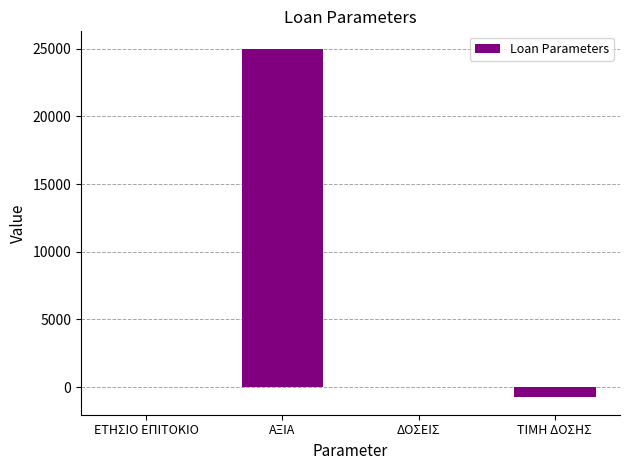

Read the value at ΤΙΜΗ ΔΟΣΗΣ.

-749.3